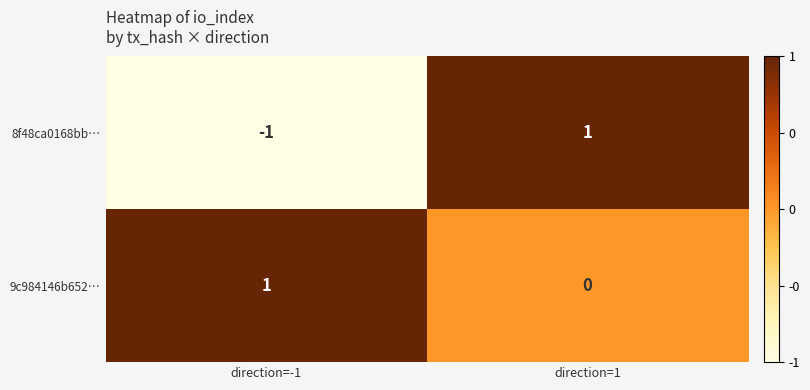

Which category has the lowest value in the 8f48ca0168bb… series?

direction=-1